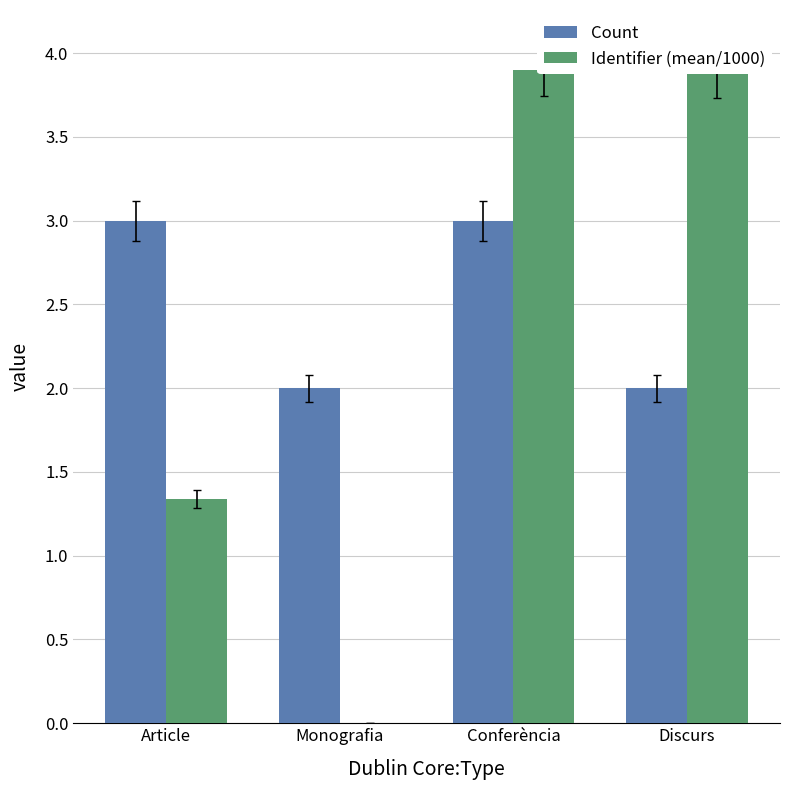

What is the value of the Identifier (mean/1000) bar at the 1st from the left?

1.3